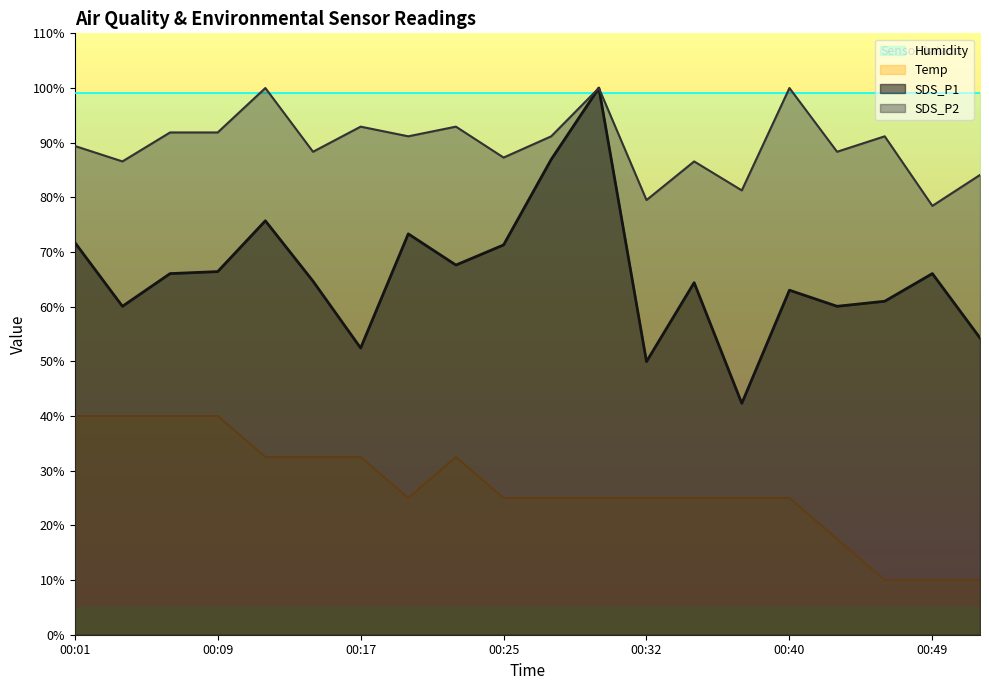

True or false: SDS_P2 and SDS_P1 intersect in this chart.

False